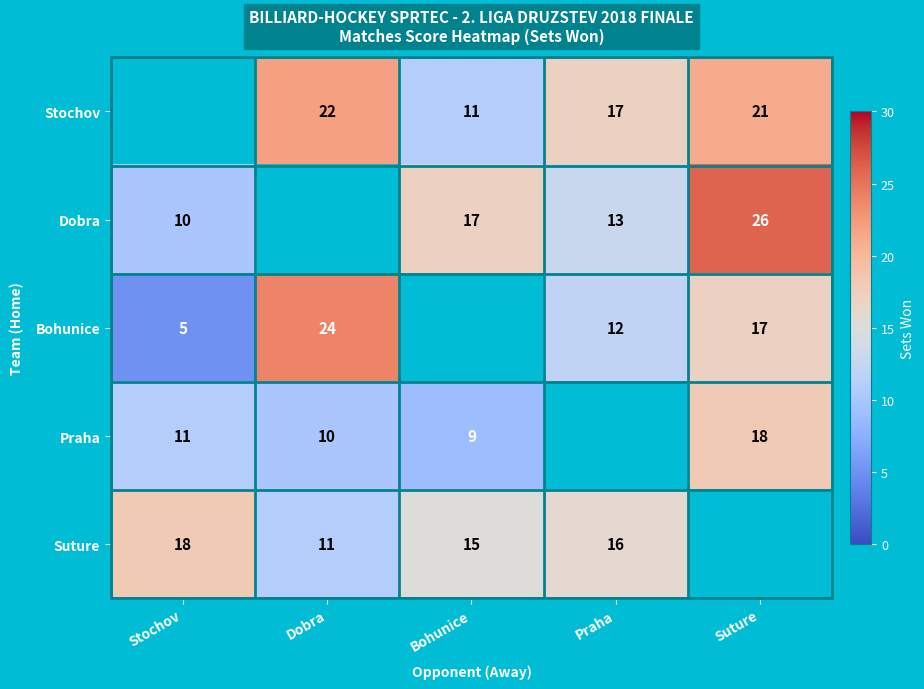

Is the value of Stochov at Suture greater than the value of Bohunice at Praha?

Yes